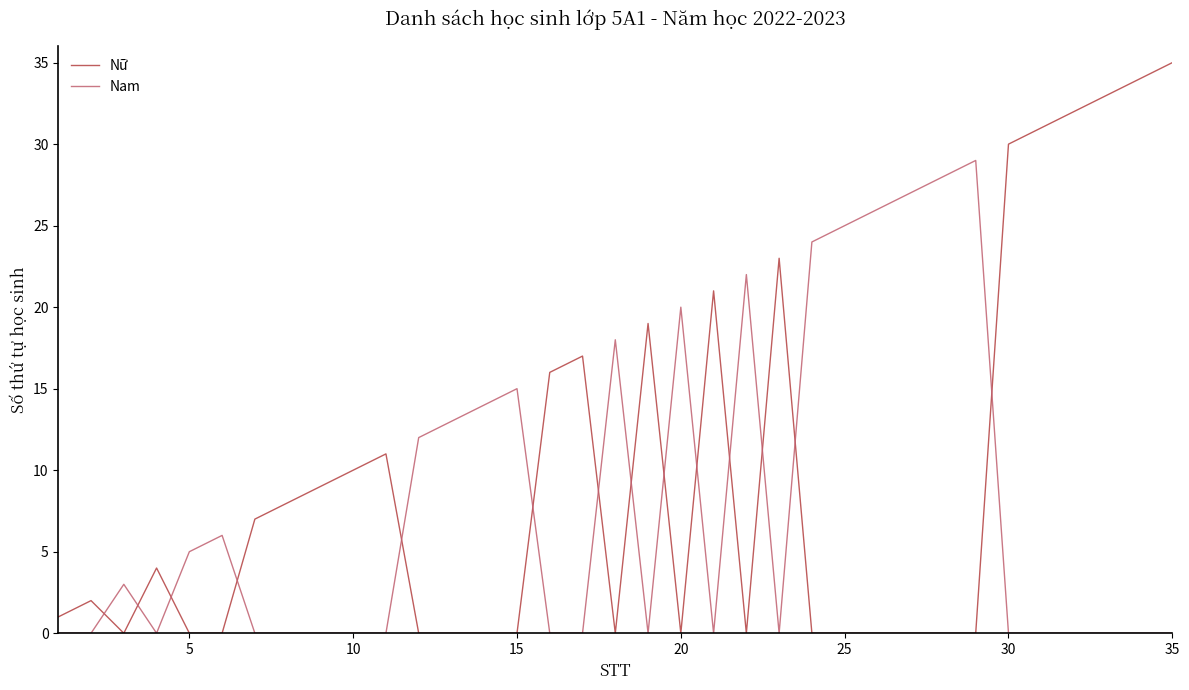

List the series in order of their peak value, highest first.

Nữ, Nam